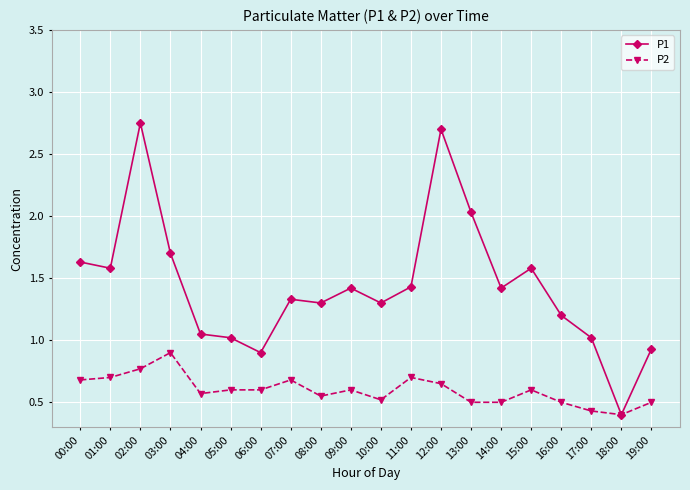

Which series has the largest range (max minus min)?

P1